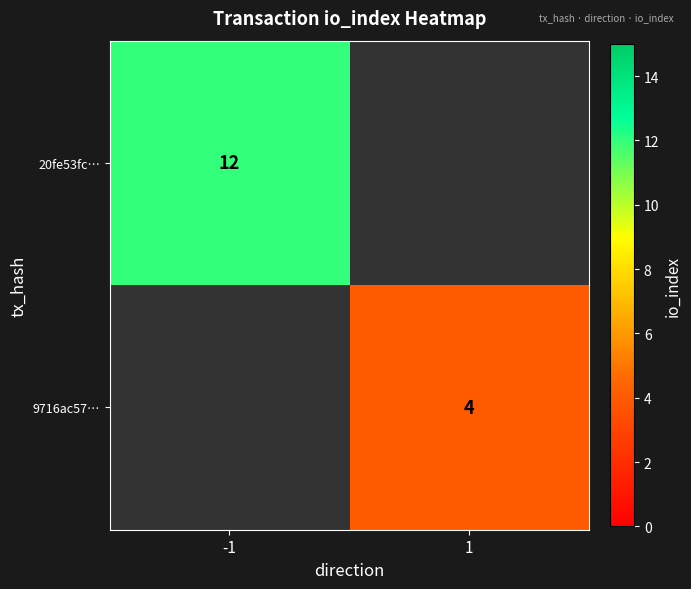

Count the number of data series in this chart.

2